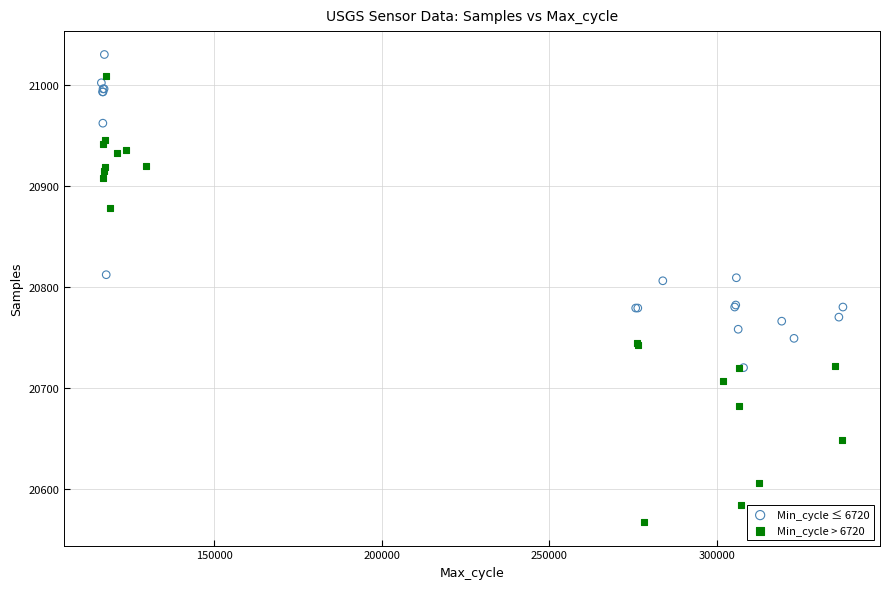

Which series has the largest Y range (max minus min)?

Min_cycle > 6720